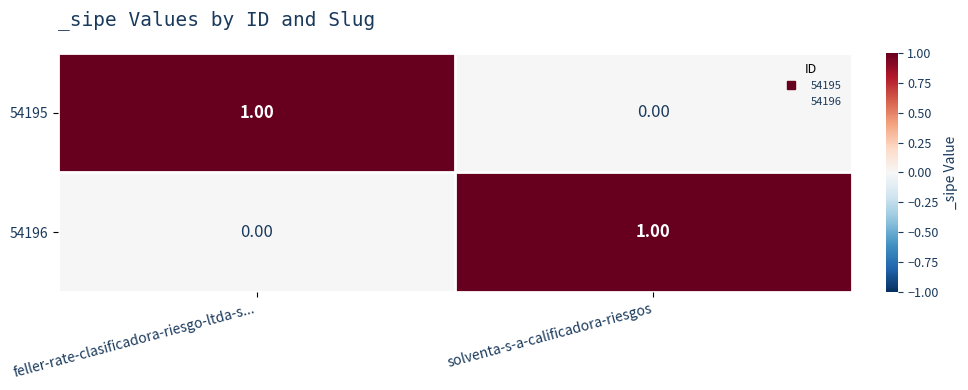

At which label is 54195 closest to 0?

solventa-s-a-calificadora-riesgos